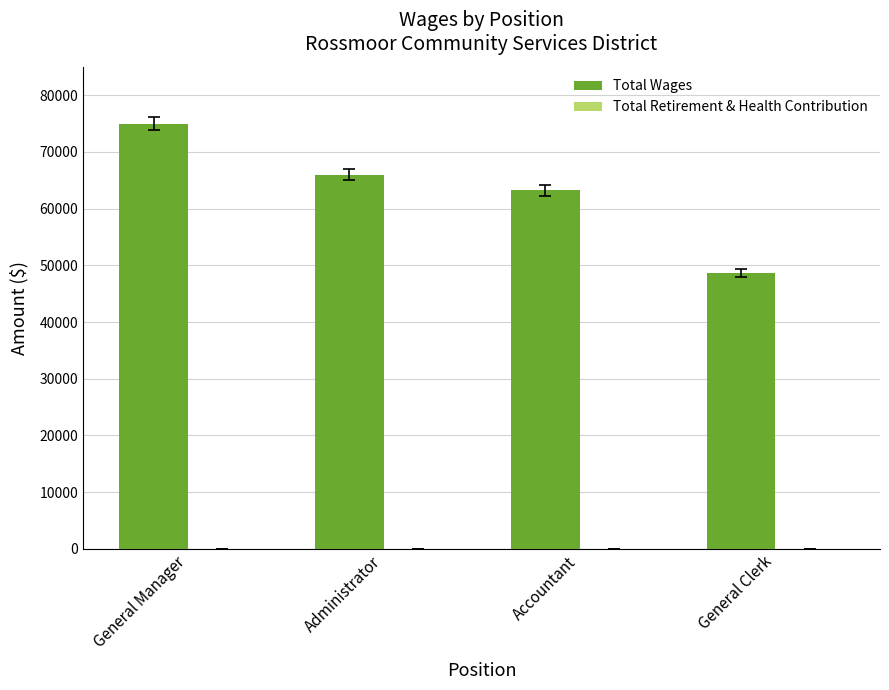

How many series are shown in this chart?

1